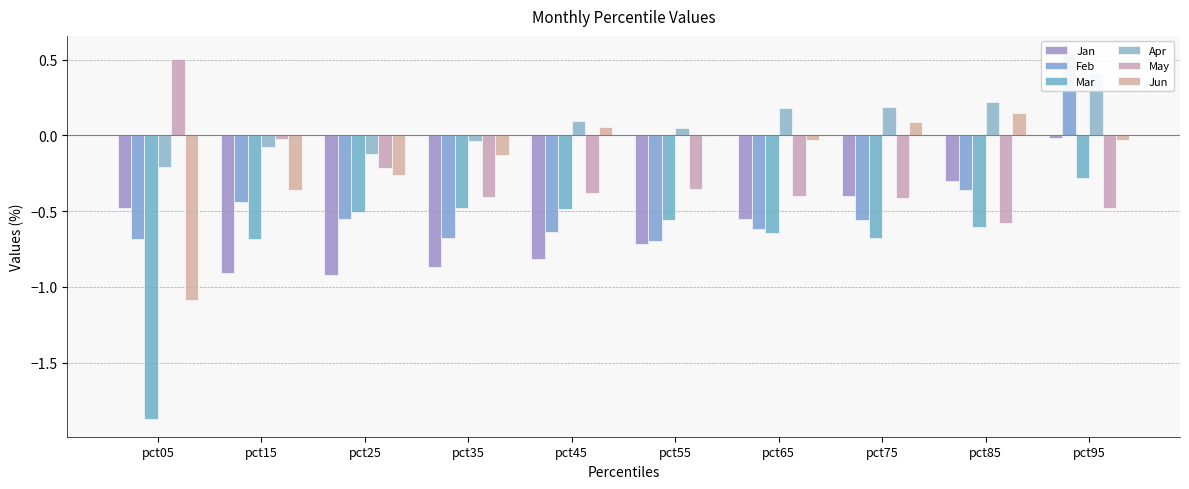

Is the value of Mar at pct15 greater than the value of May at pct45?

No